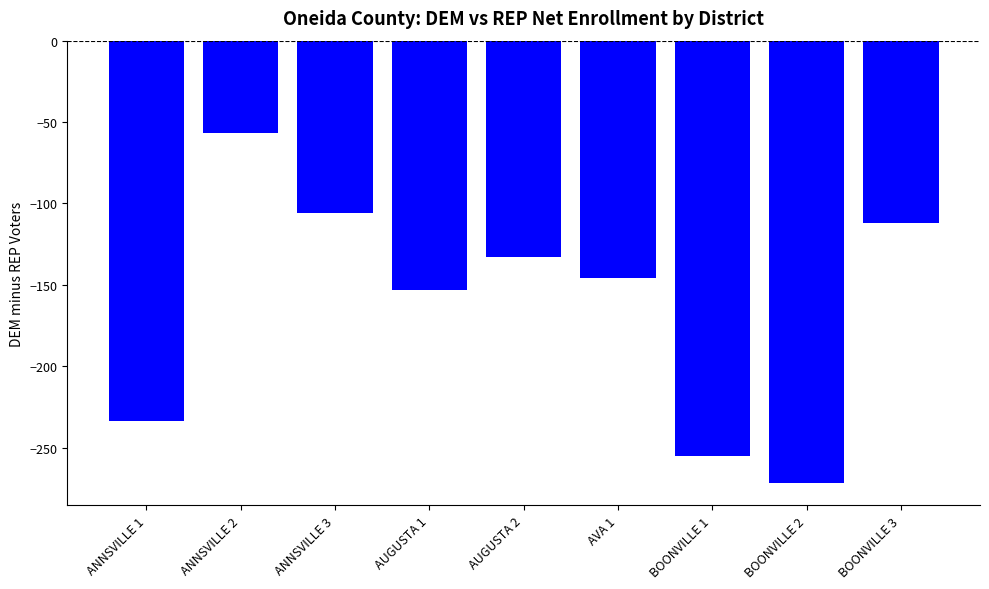

What is the change in value from ANNSVILLE 1 to BOONVILLE 3?

+122